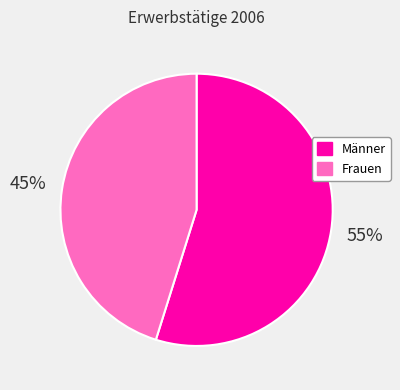

Do Männer and Frauen together represent more than half of the pie?

Yes